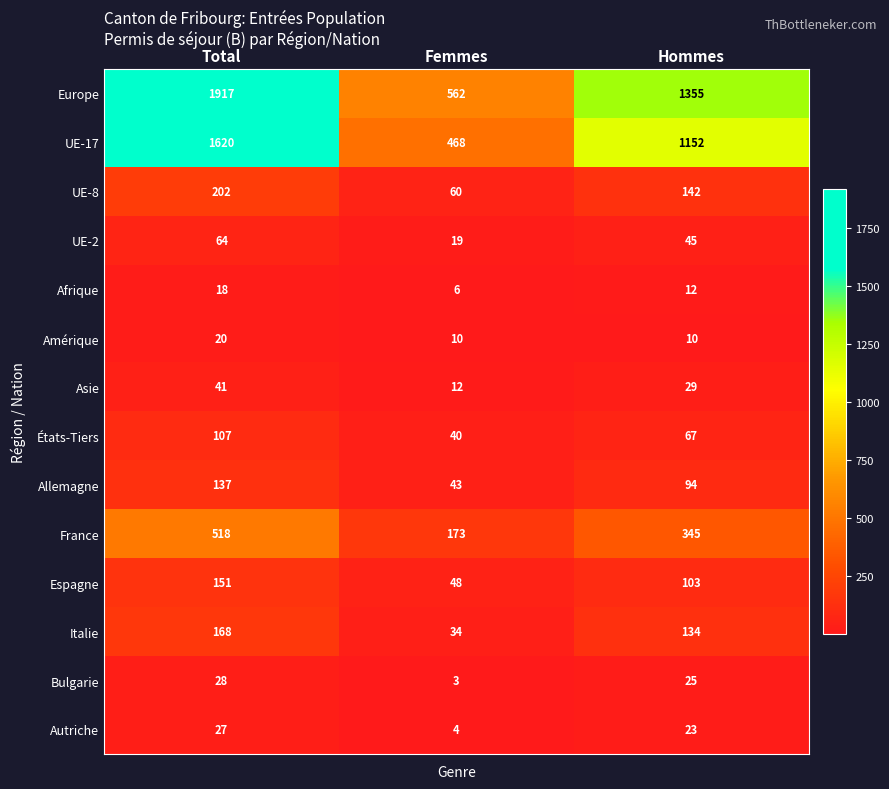

Is it true that Amérique equals 15 at Hommes?

False